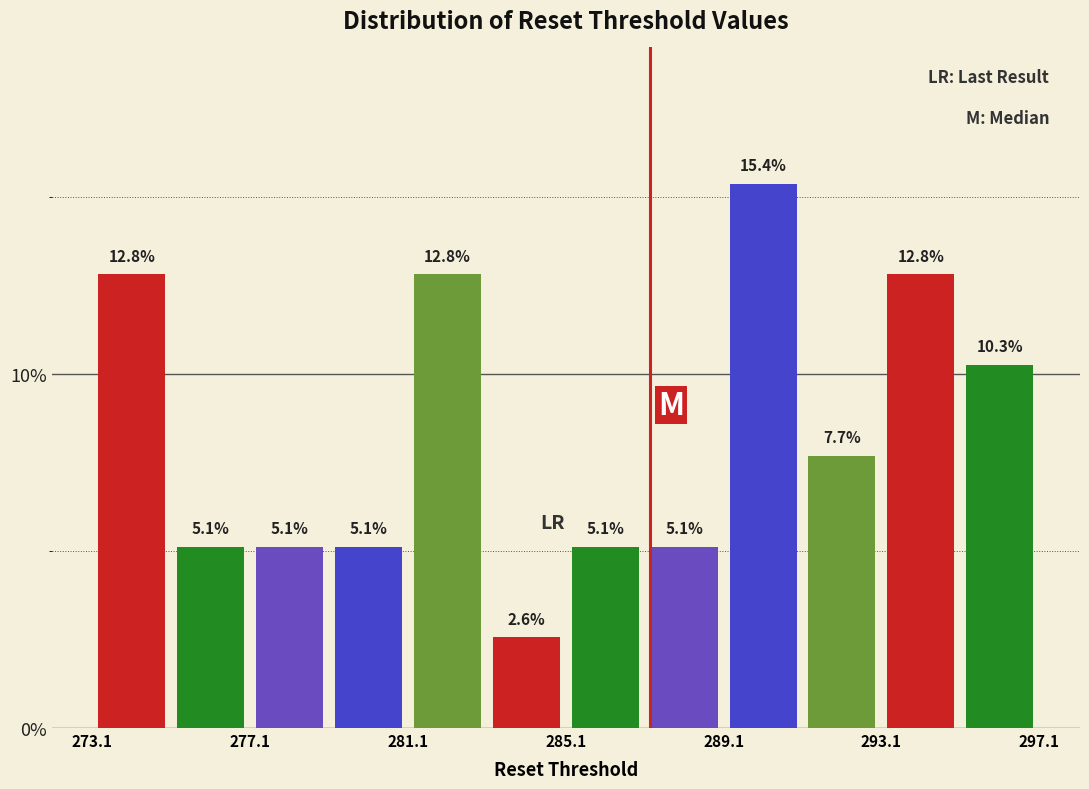

Reading left to right, list every bar in this chart as the range it spans on the x-axis followed by its height. The bar edges are not printed on the chart, so give them approximately, as read against the axis.

273 to 275: 12.8
275 to 277: 5.1
277 to 279: 5.1
279 to 281: 5.1
281 to 283: 12.8
283 to 285: 2.6
285 to 287: 5.1
287 to 289: 5.1
289 to 291: 15.4
291 to 293: 7.7
293 to 295: 12.8
295 to 297: 10.3